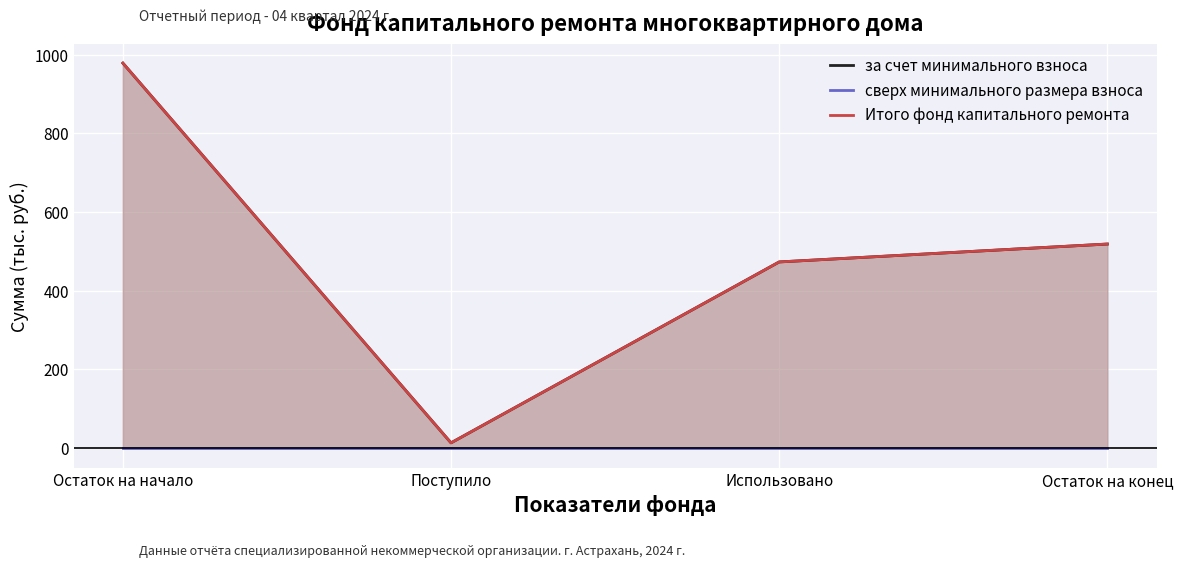

Which series changed the most between Остаток на начало and Поступило?

за счет минимального взноса